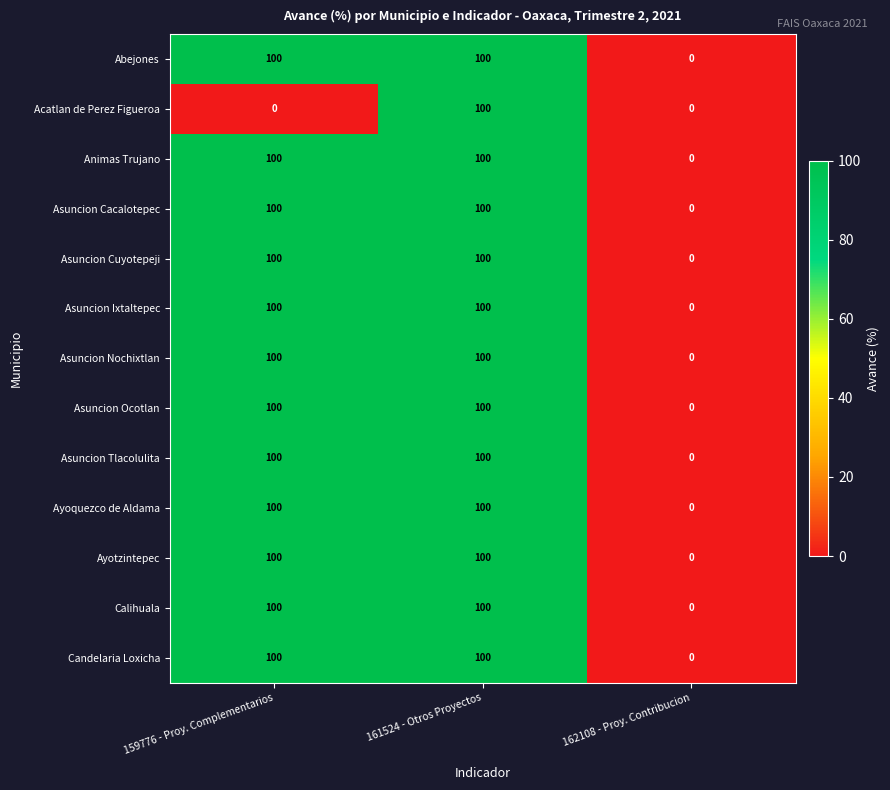

At which category is the sum across all series the highest?

161524 - Otros Proyectos